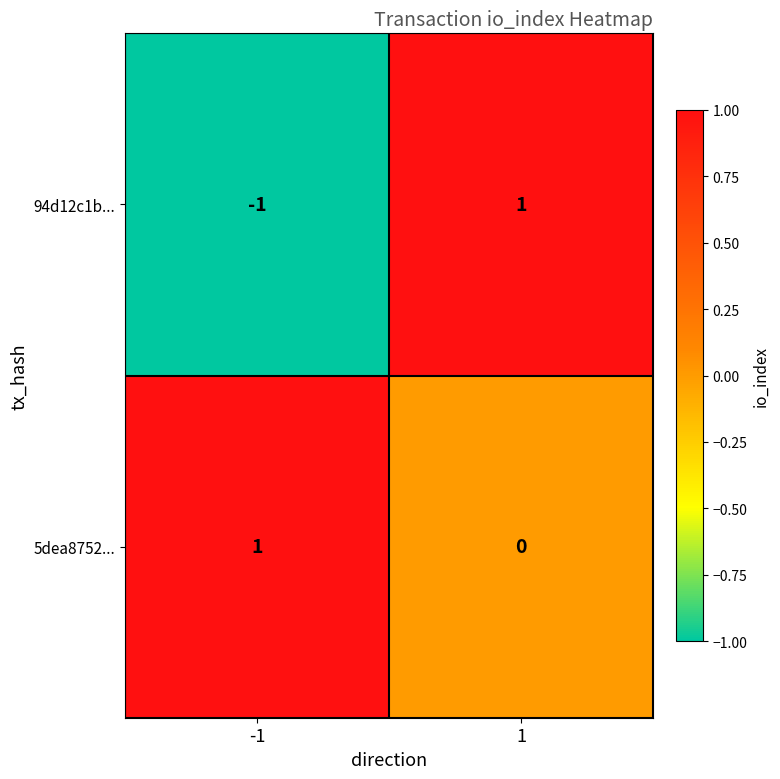

The value of 94d12c1b... at -1 is -1. True or false?

True